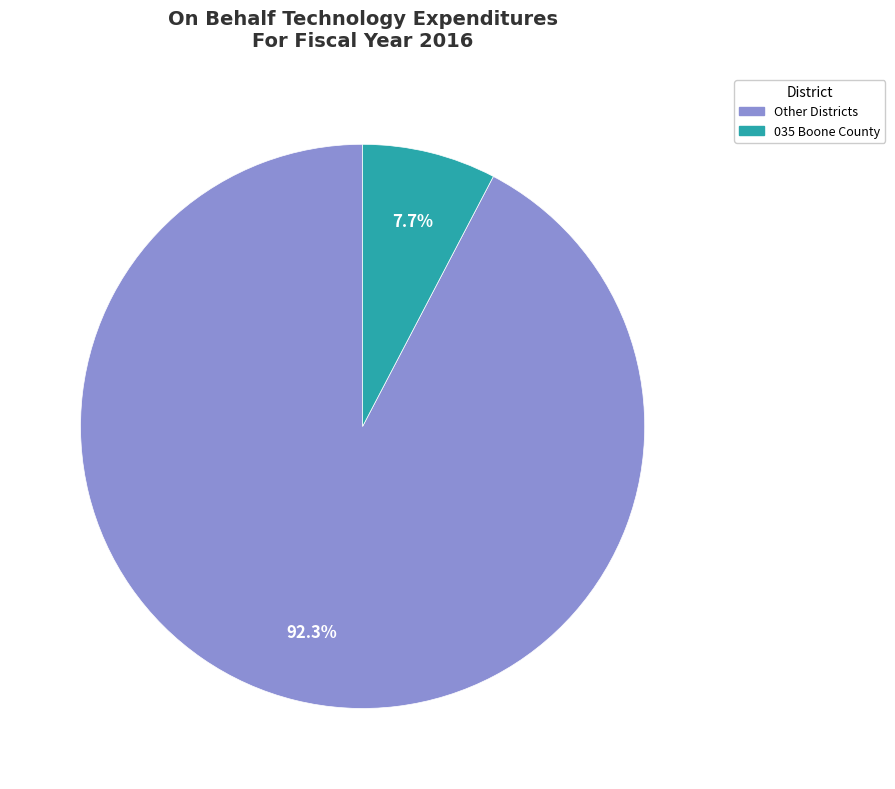

Which has a higher value, 035 Boone County or Other Districts?

Other Districts